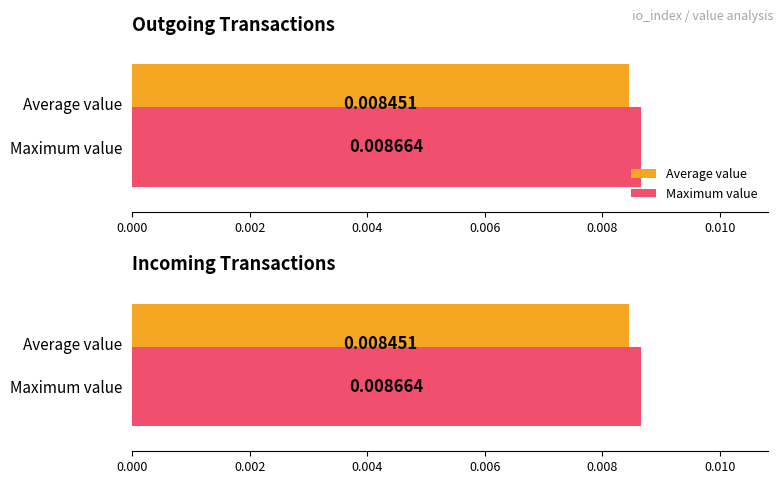

Is it true that the value at 84 is 0.0?

True